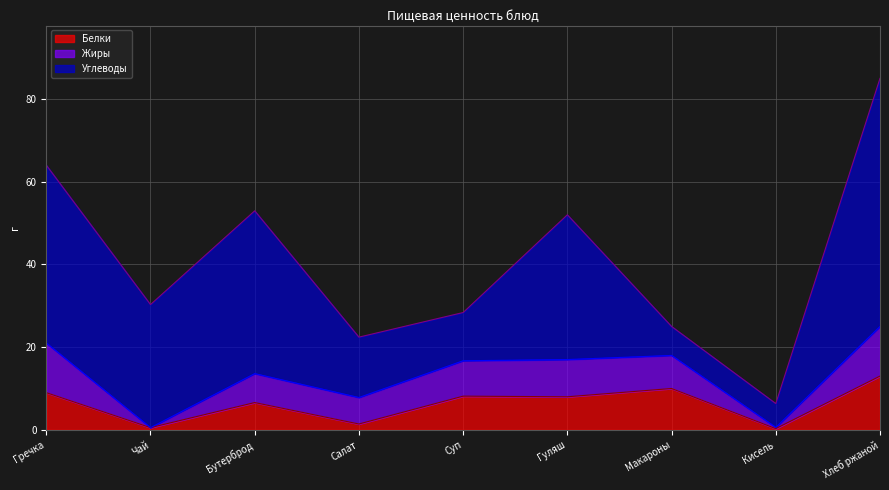

Between which two adjacent categories do Жиры and Углеводы first intersect?

Гуляш and Макароны